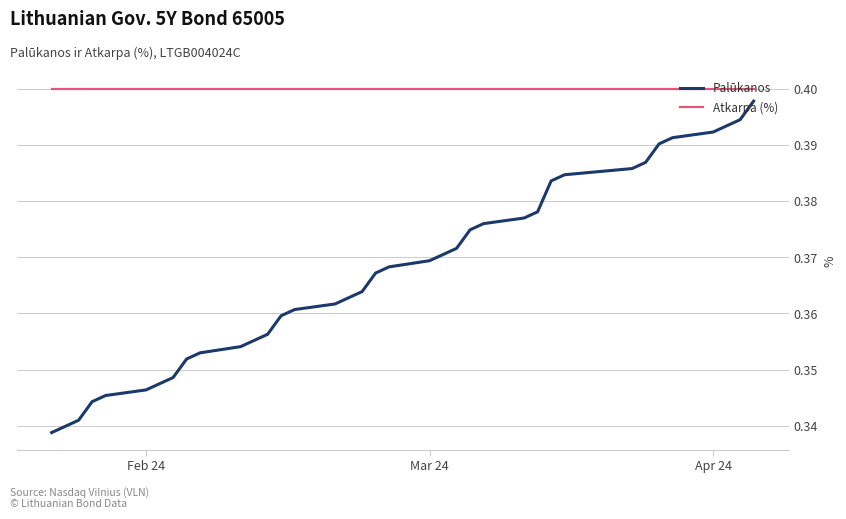

Does the chart have visible grid lines?

Yes